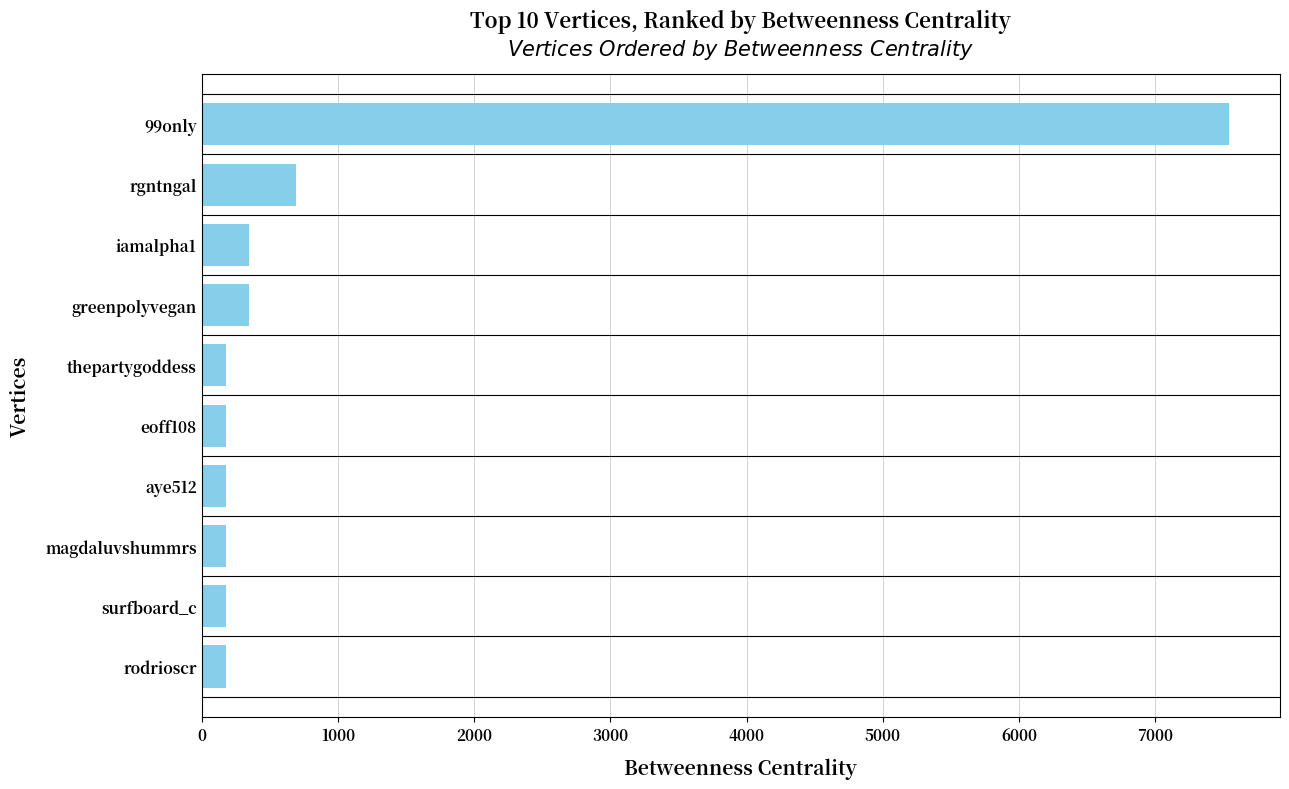

What is the change in value from greenpolyvegan to rodrioscr?

-174.0